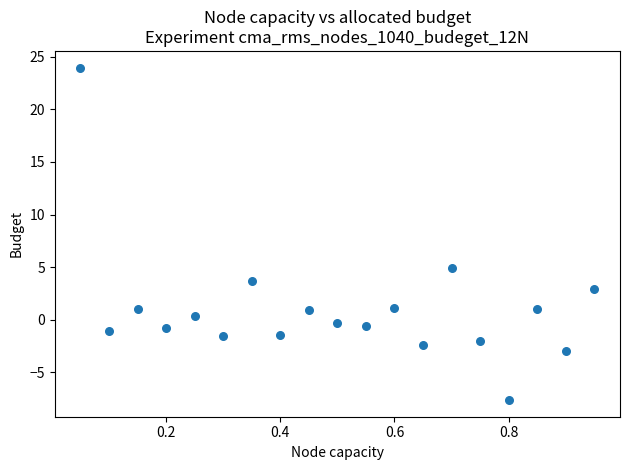

What Y value in the scatter plot is closest to 8?

5.0